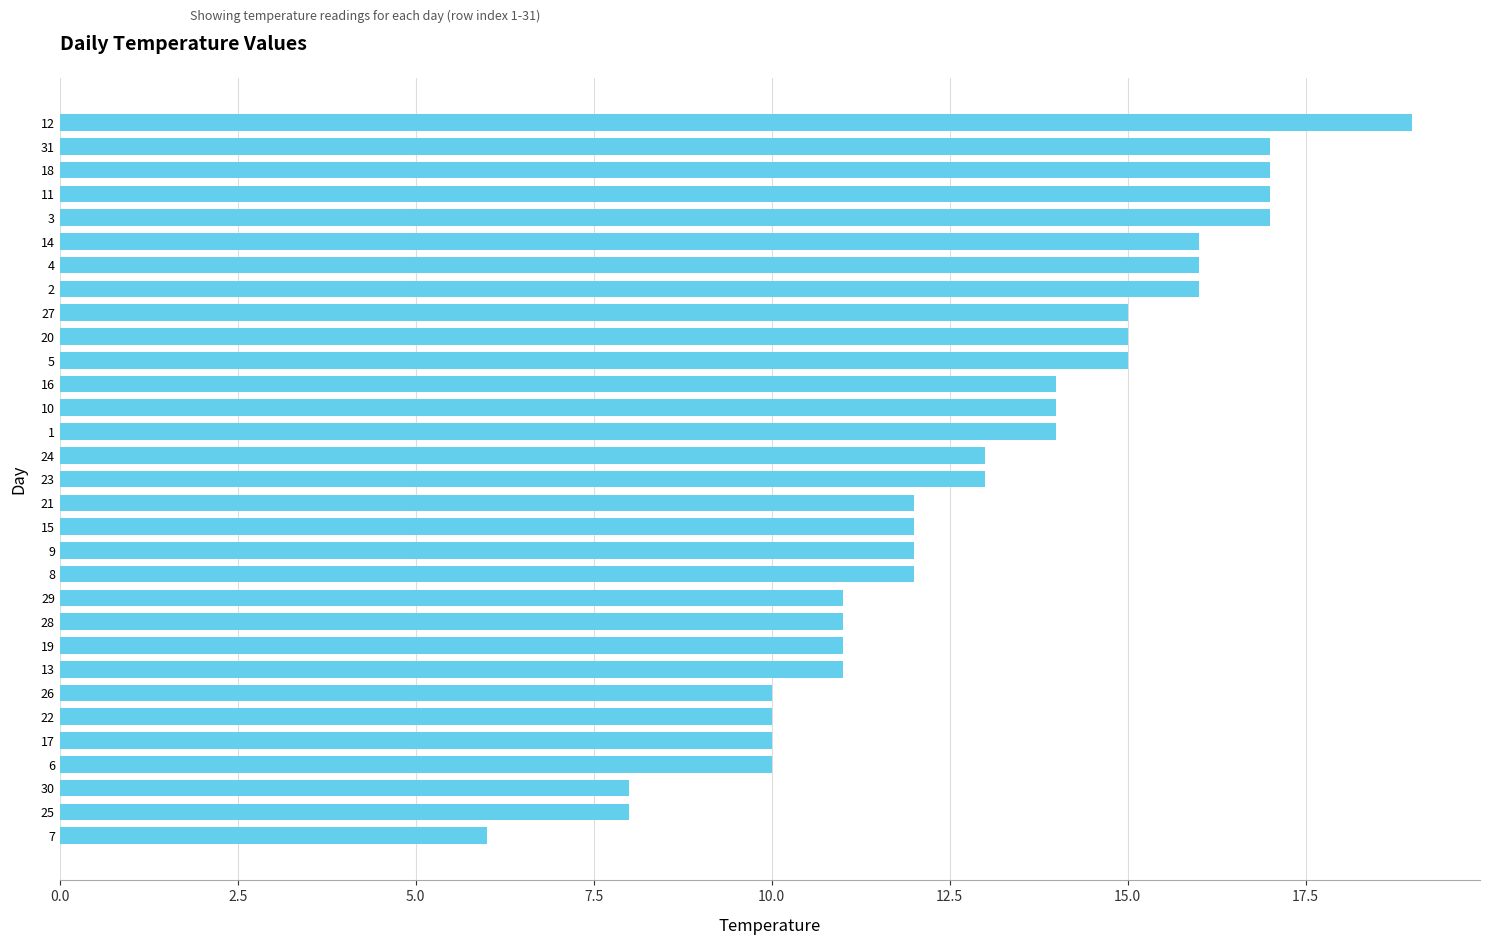

What is the sum of all values?

402